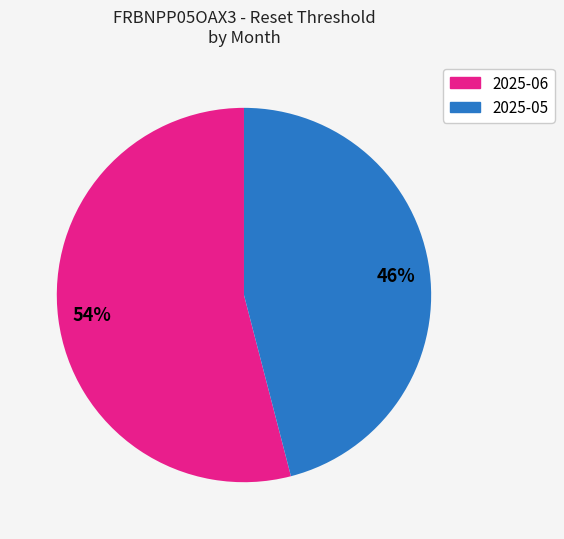

Does any single category account for the majority?

Yes